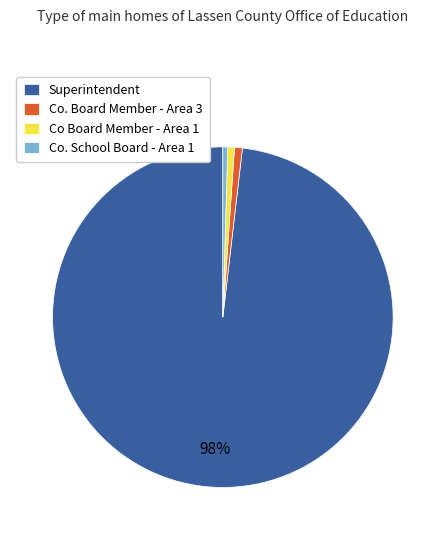

Is it true that Co. Board Member - Area 3 is 1% of the pie?

True